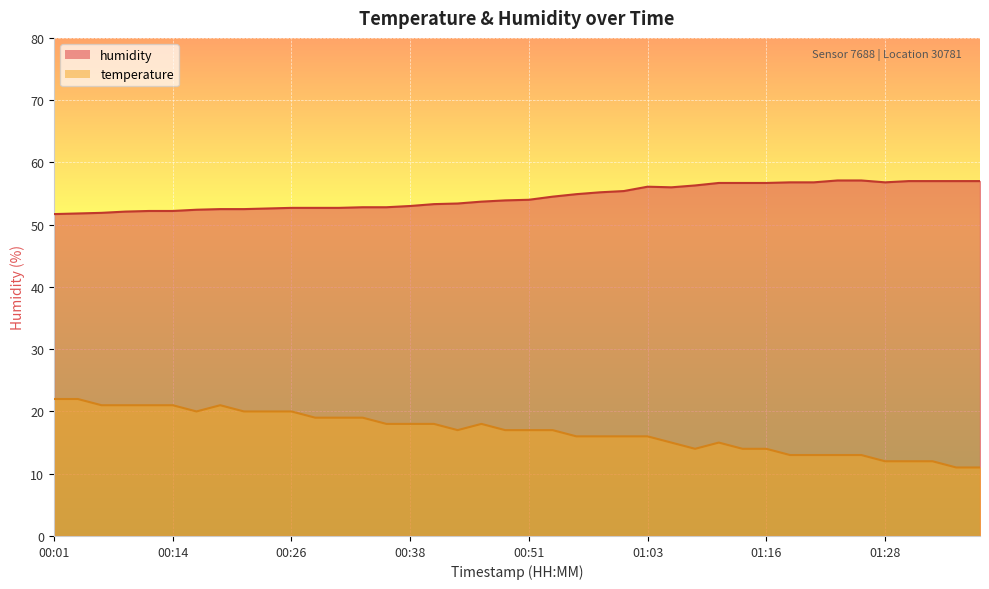

Does the chart display data point markers on the line(s)?

No